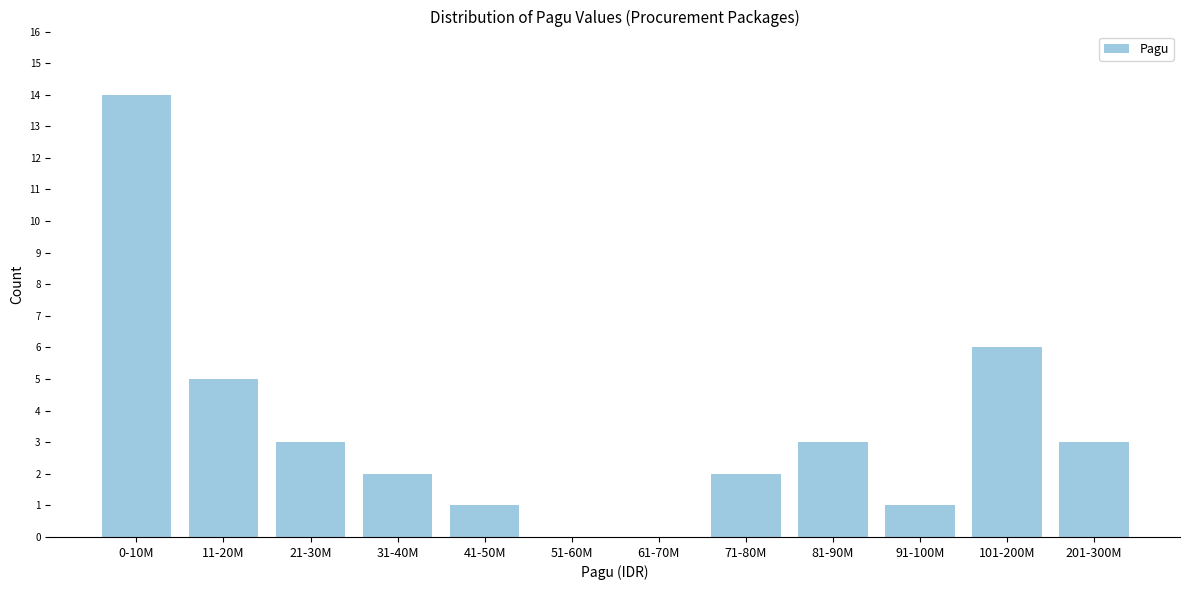

Reading right to left, list all the values displayed in this chart.

201-300M=3	101-200M=6	91-100M=1	81-90M=3	71-80M=2	61-70M=0	51-60M=0	41-50M=1	31-40M=2	21-30M=3	11-20M=5	0-10M=14